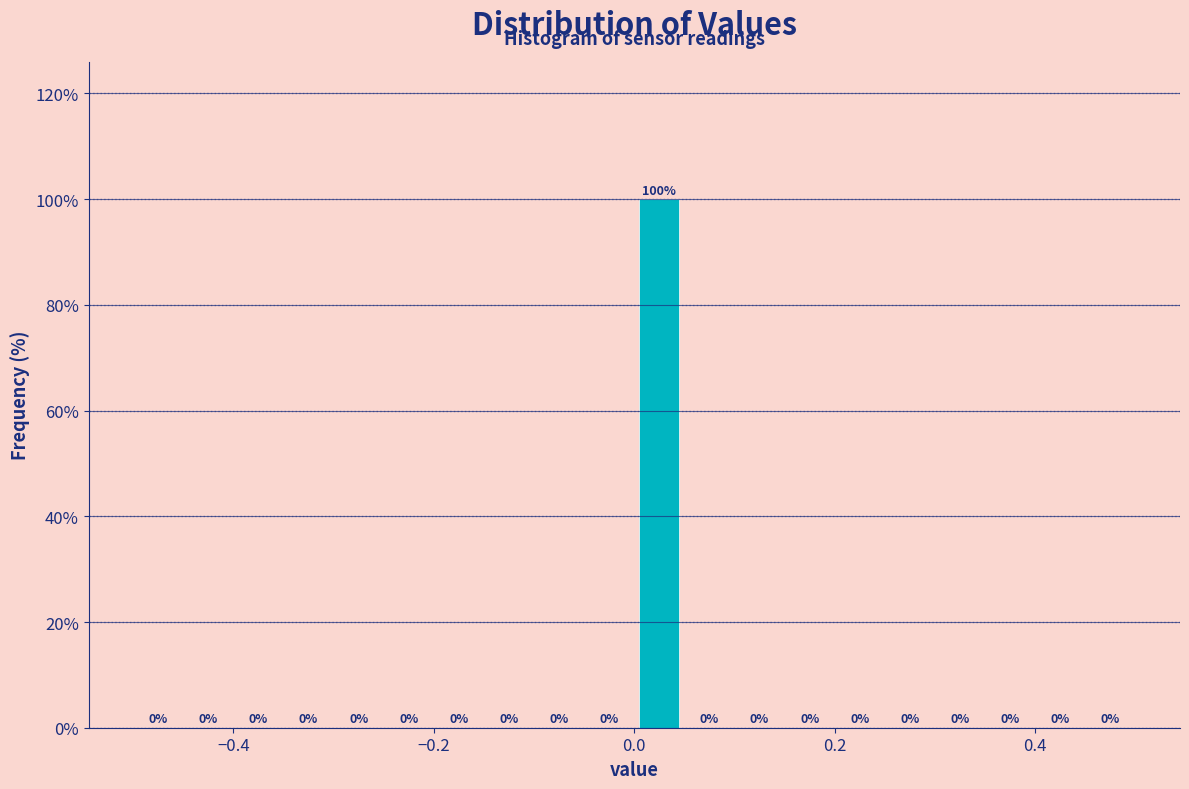

Around what value on the x-axis is the tallest bar? Give the approximate position of its centre, as read against the axis.

0.02